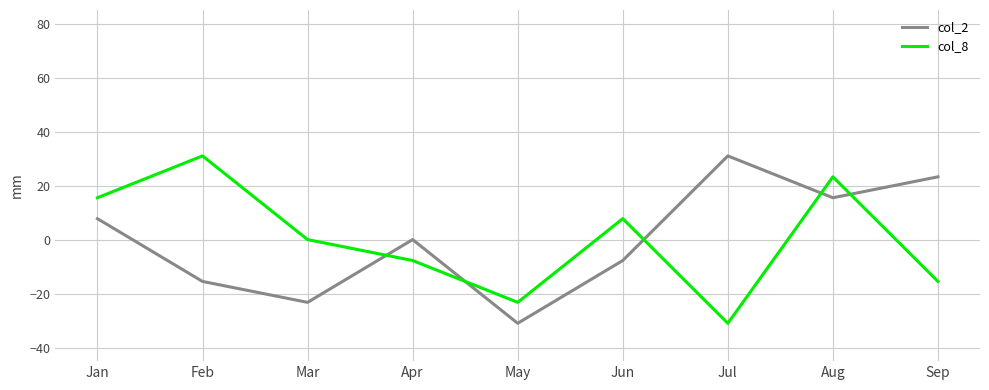

After their last crossing, which series has the higher values: col_2 or col_8?

col_2